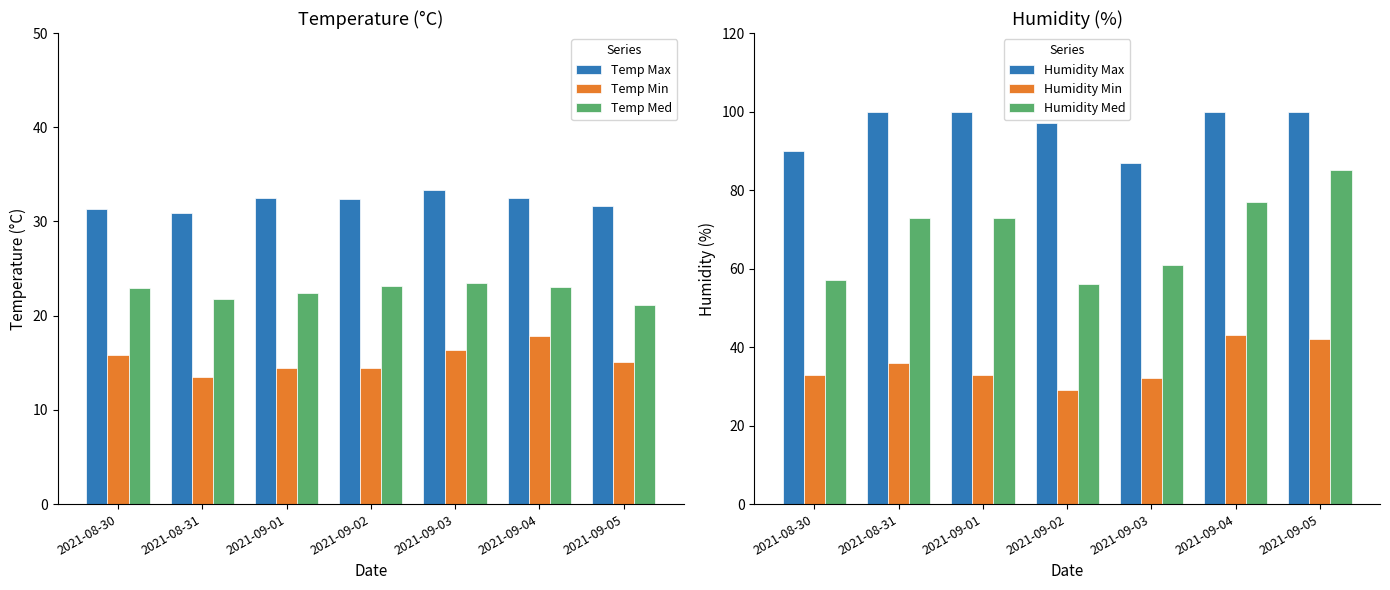

What is the average value of the Humidity Med series?

69